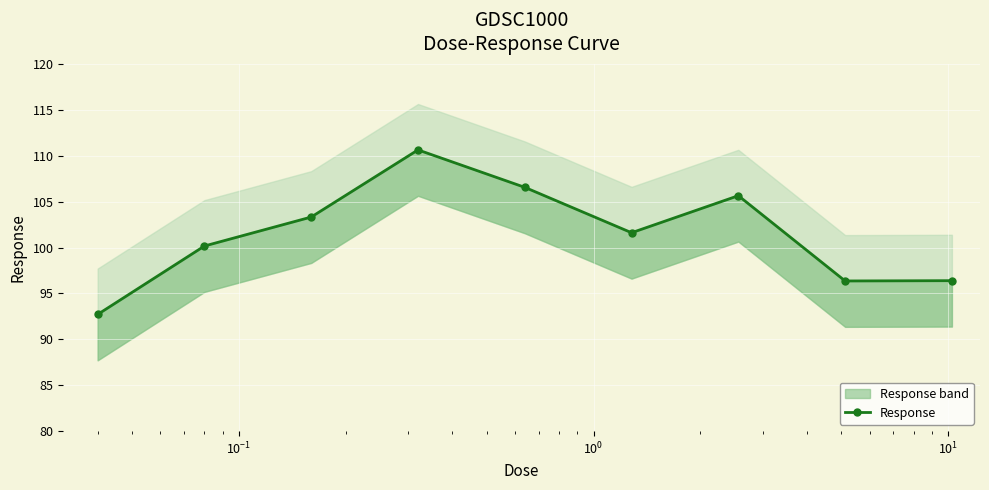

What is the average value?

101.5